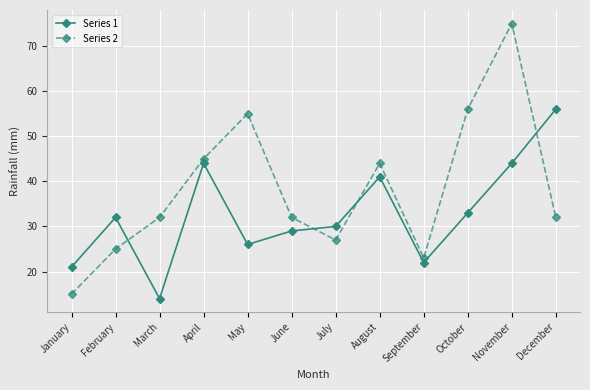

Which series changed the most between January and July?

Series 2